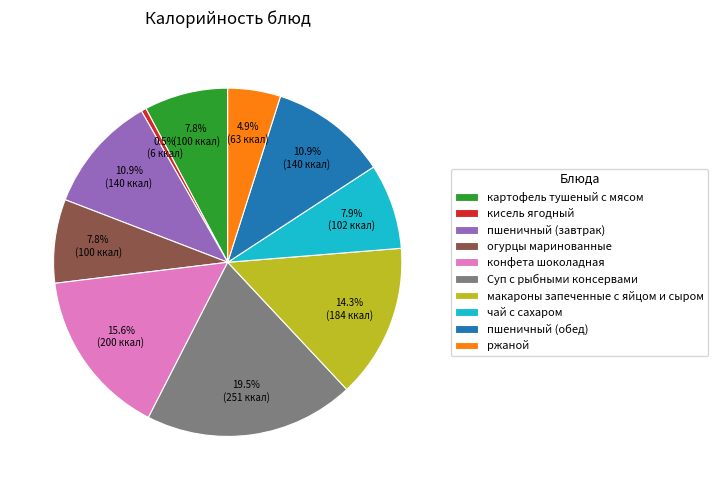

Does макароны запеченные с яйцом и сыром account for over 50% of the chart?

No